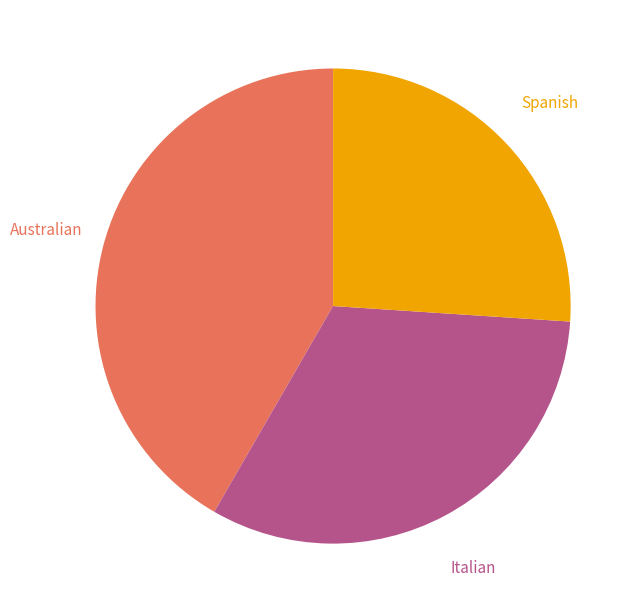

To the nearest percent, what portion does Australian represent?

42%